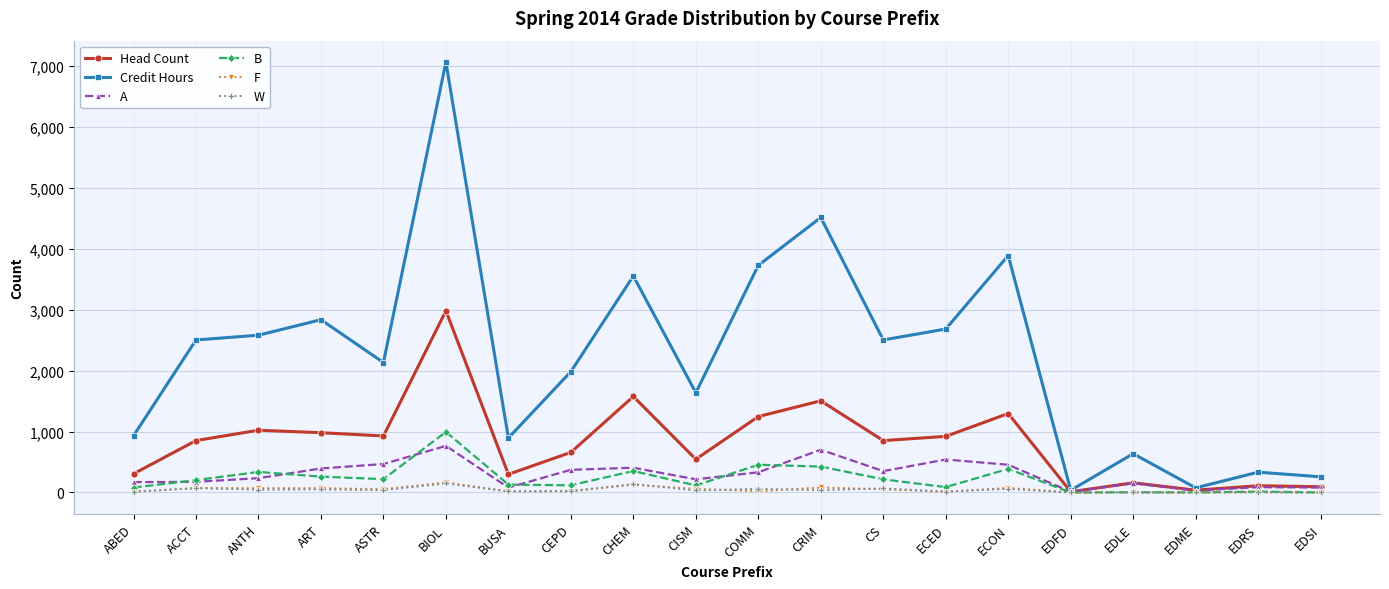

True or false: B has a value of 216 at CS.

True